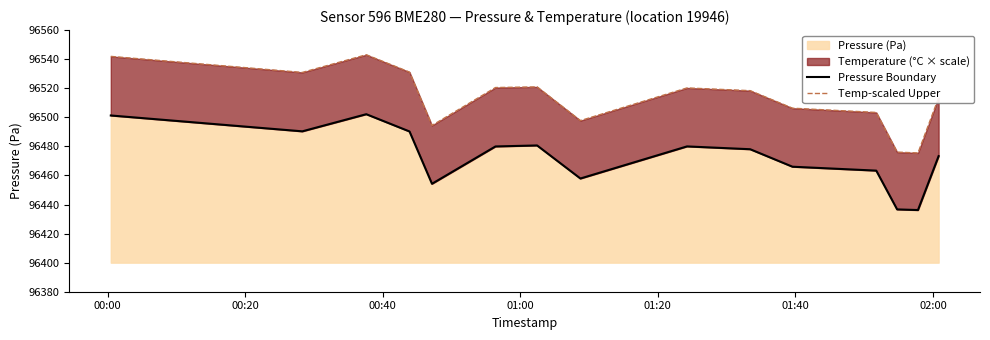

The Pressure Boundary series shows 63897.2 at 10. True or false?

False